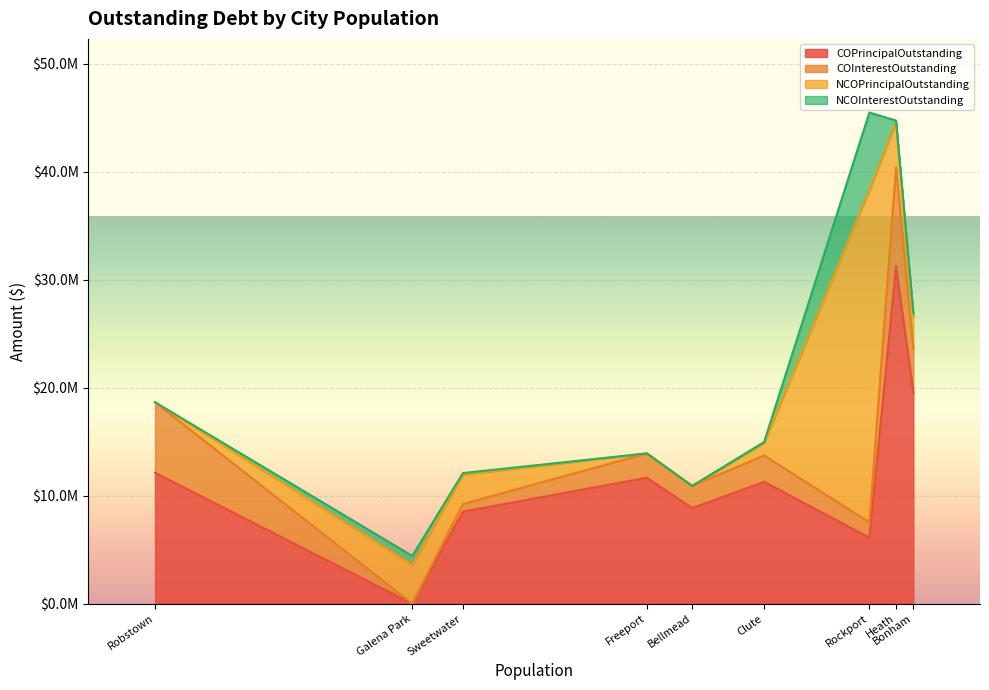

What is the spread (max minus min) of values at Bonham?

19210700.0